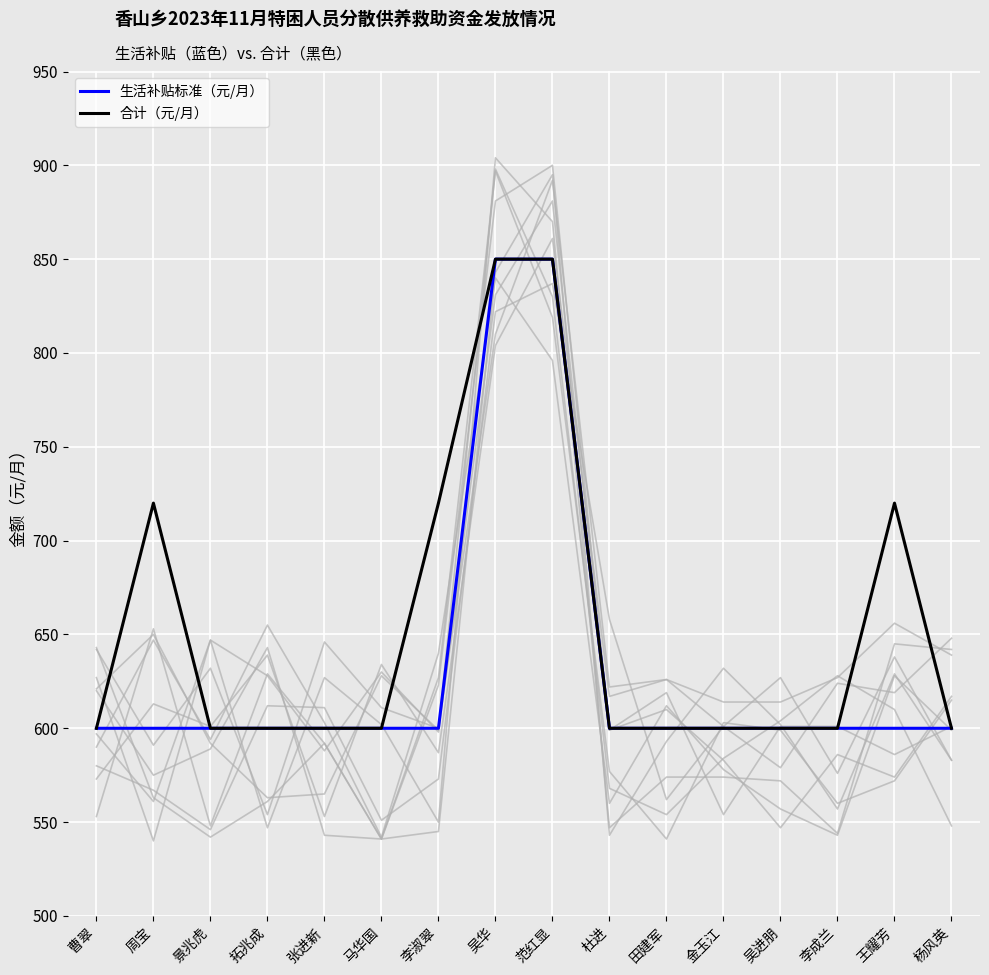

Rank the series at 李成兰 from highest to lowest value.

生活补贴标准（元/月）, 合计（元/月）